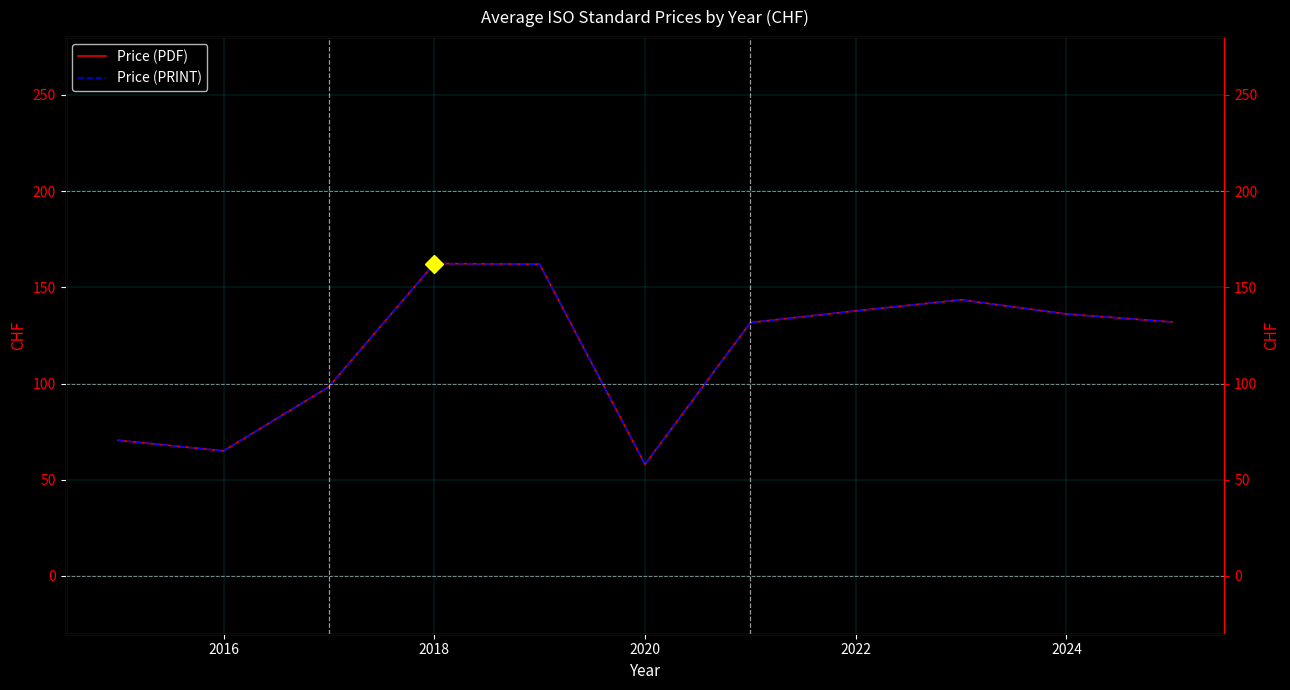

The value of Price (PRINT) at 2014 is 104.3. True or false?

False